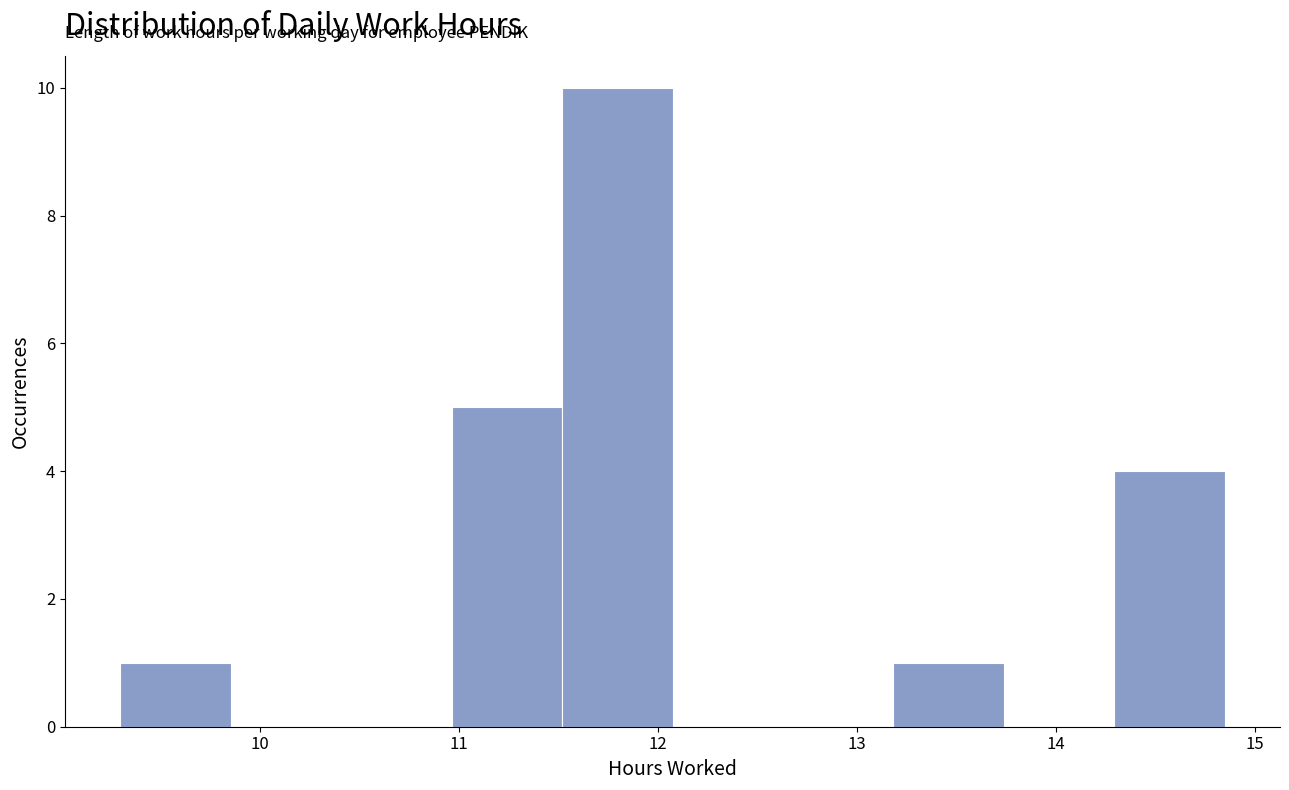

What is the height of the bar covering 11.5 to 12.1 on the x-axis? Neither the bar edges nor the heights are printed on the chart, so give them approximately, as read against the axes.

10